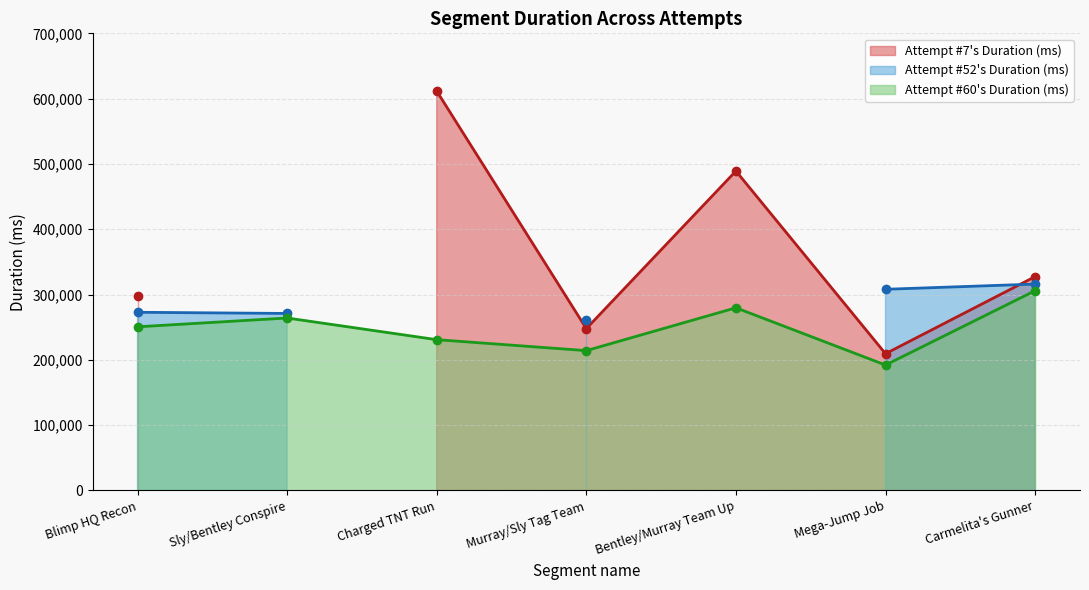

Reading left to right, what are all the values shown in this chart?

Attempt #7's Duration (ms): Blimp HQ Recon=297276	Sly/Bentley Conspire=0	Charged TNT Run=611545	Murray/Sly Tag Team=247786	Bentley/Murray Team Up=489129	Mega-Jump Job=209379	Carmelita's Gunner=327444
Attempt #52's Duration (ms): Blimp HQ Recon=272824	Sly/Bentley Conspire=271022	Charged TNT Run=0	Murray/Sly Tag Team=260756	Bentley/Murray Team Up=0	Mega-Jump Job=308041	Carmelita's Gunner=315990
Attempt #60's Duration (ms): Blimp HQ Recon=250575	Sly/Bentley Conspire=264072	Charged TNT Run=230874	Murray/Sly Tag Team=214104	Bentley/Murray Team Up=279704	Mega-Jump Job=192023	Carmelita's Gunner=305883